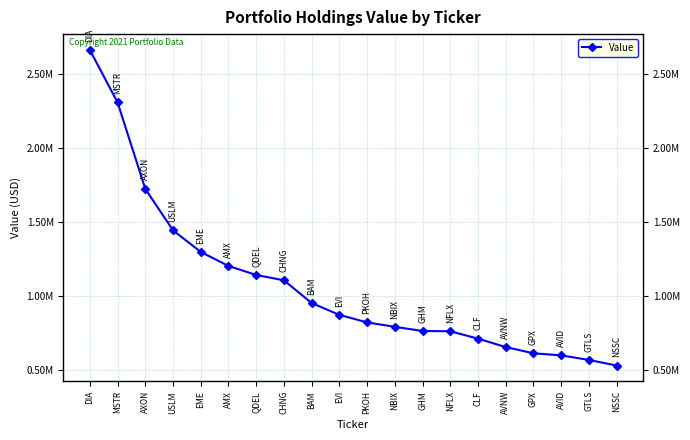

What is the label of the 3rd point from the left?

AXON